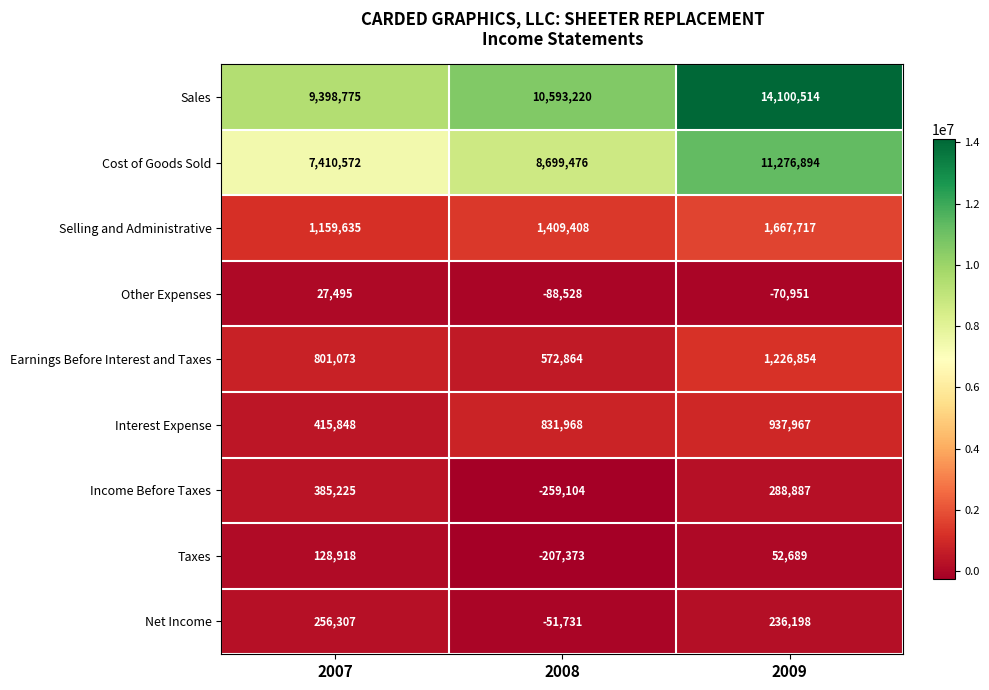

How many categories are shown in the chart?

3